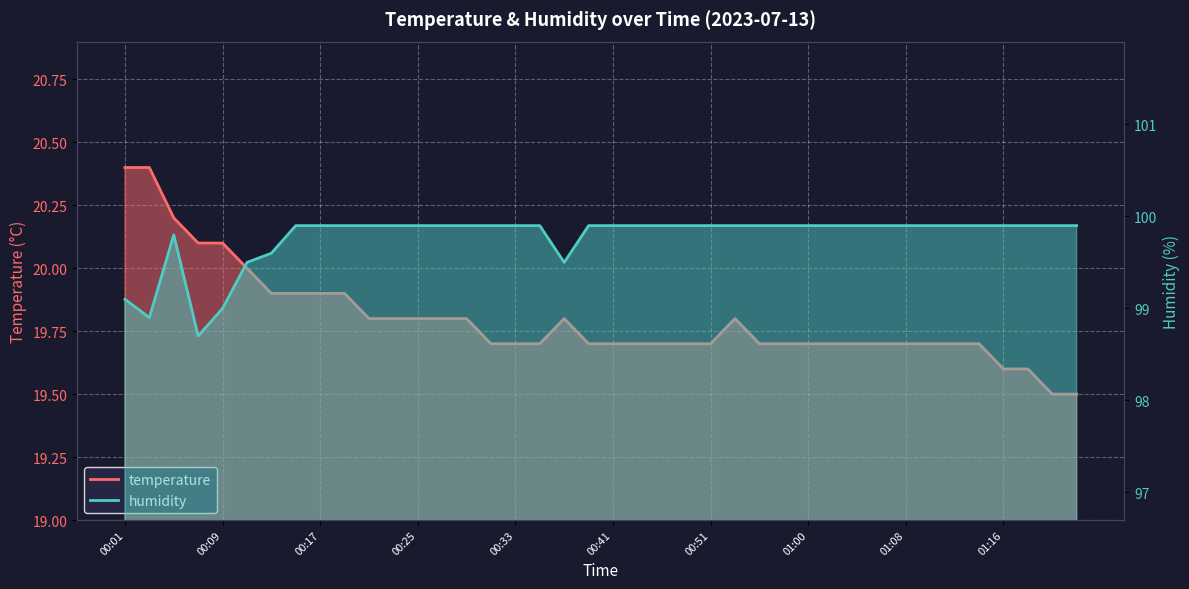

Which series has the widest spread of values?

humidity